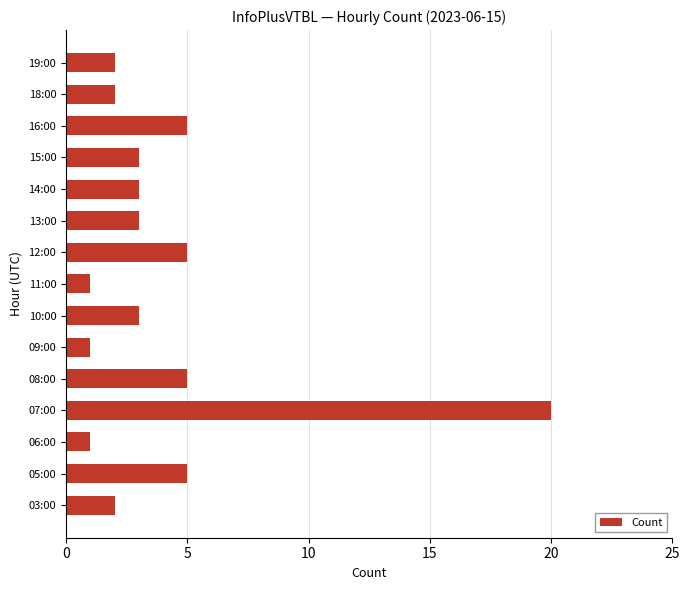

Does the chart contain any negative values?

No